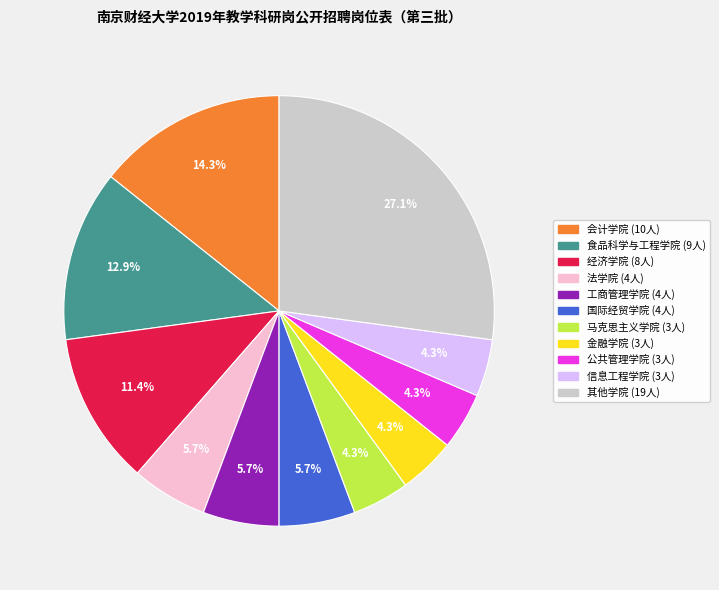

Does any single category account for the majority?

No